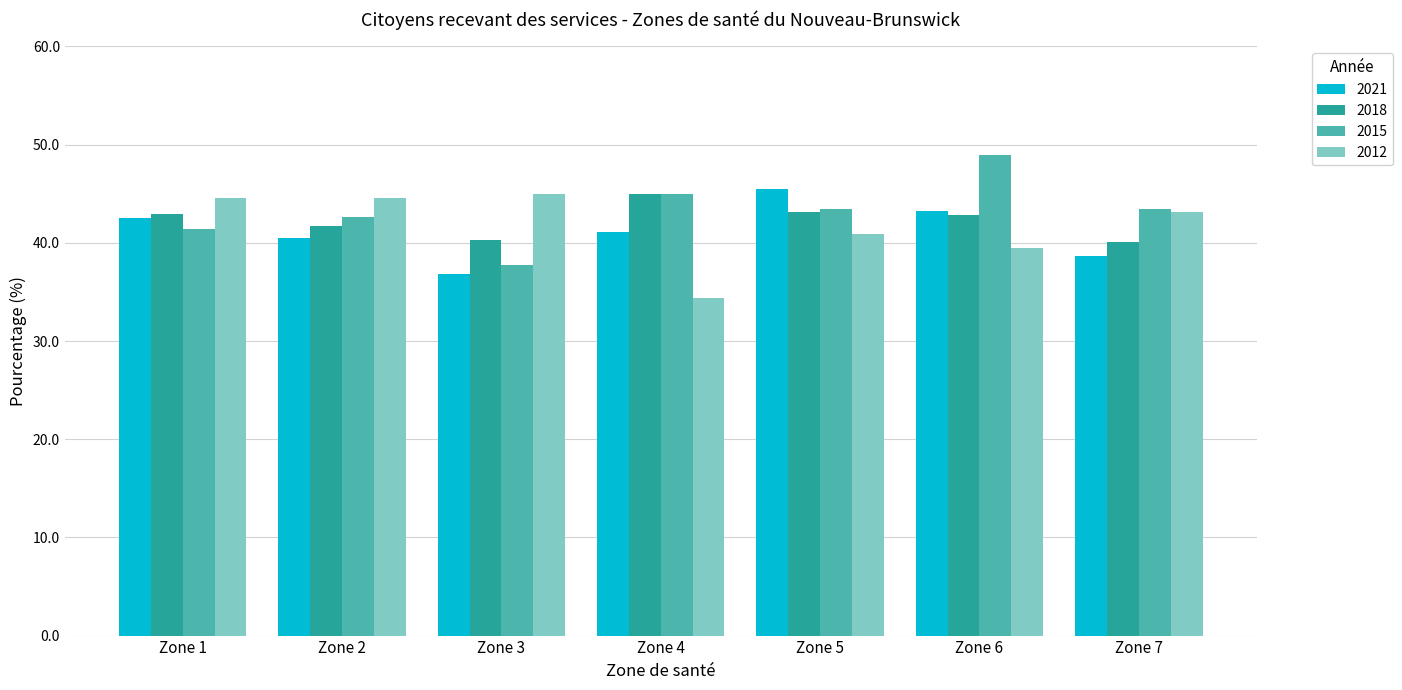

What is the spread (max minus min) of values at Zone 3?

8.1